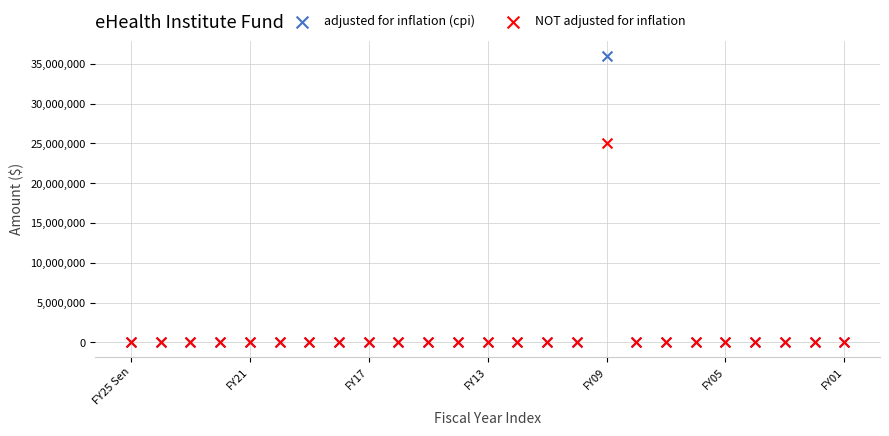

Across all series, what Y value is closest to 18017855?

25000000